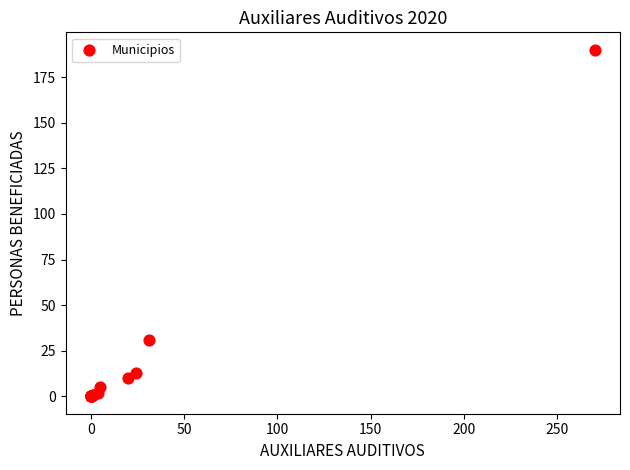

What Y value in the scatter plot is closest to 95?

31